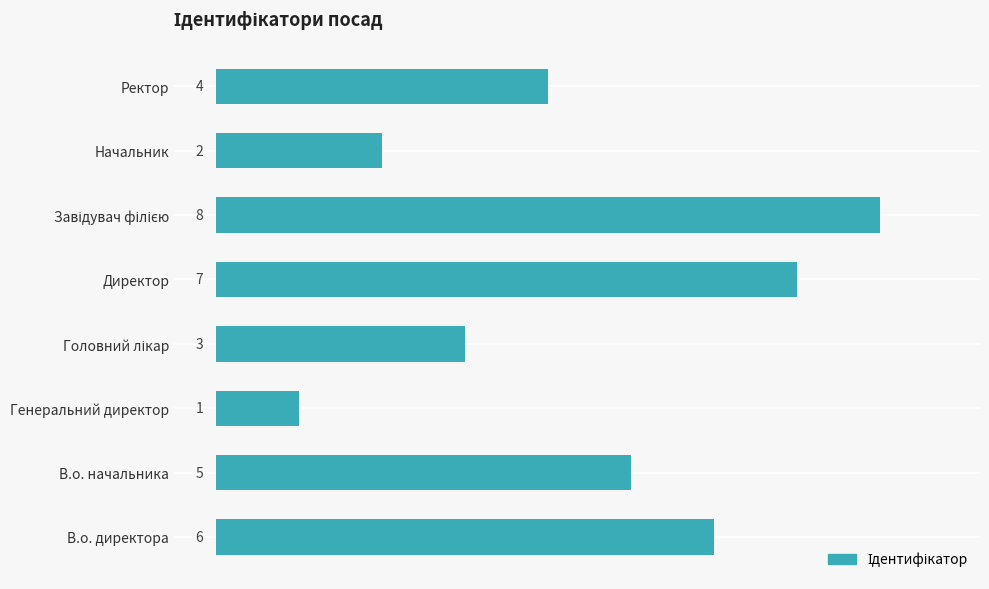

What is the difference between the maximum and second lowest values?

6